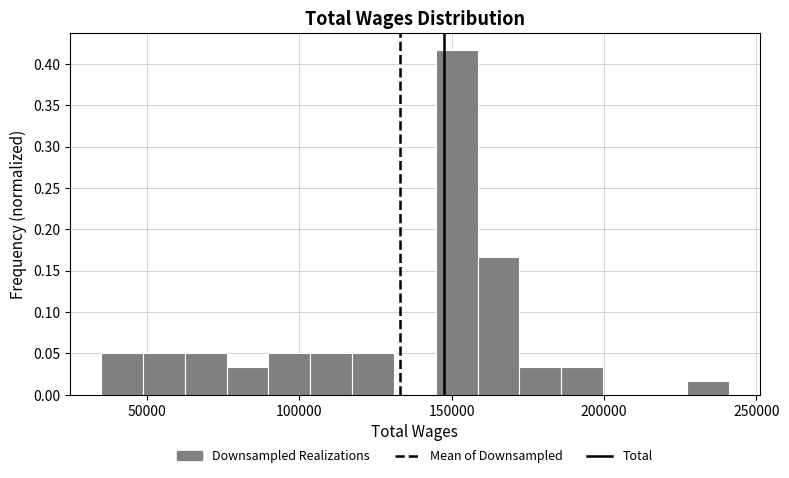

Read against the x-axis, roughly where is the centre of the tallest bar?

150000